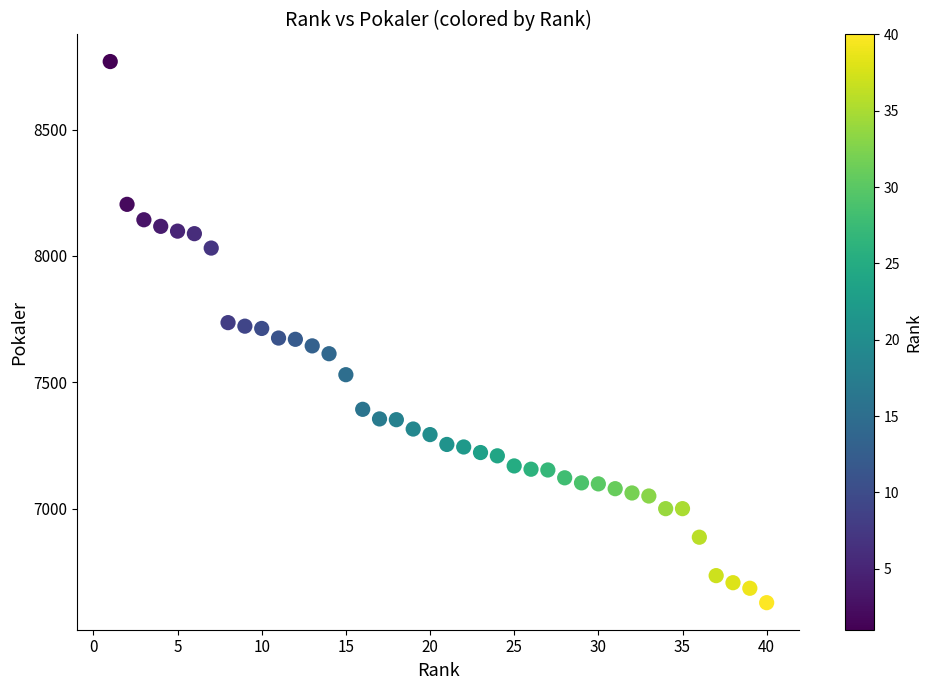

What is the range of X values (max minus min)?

39